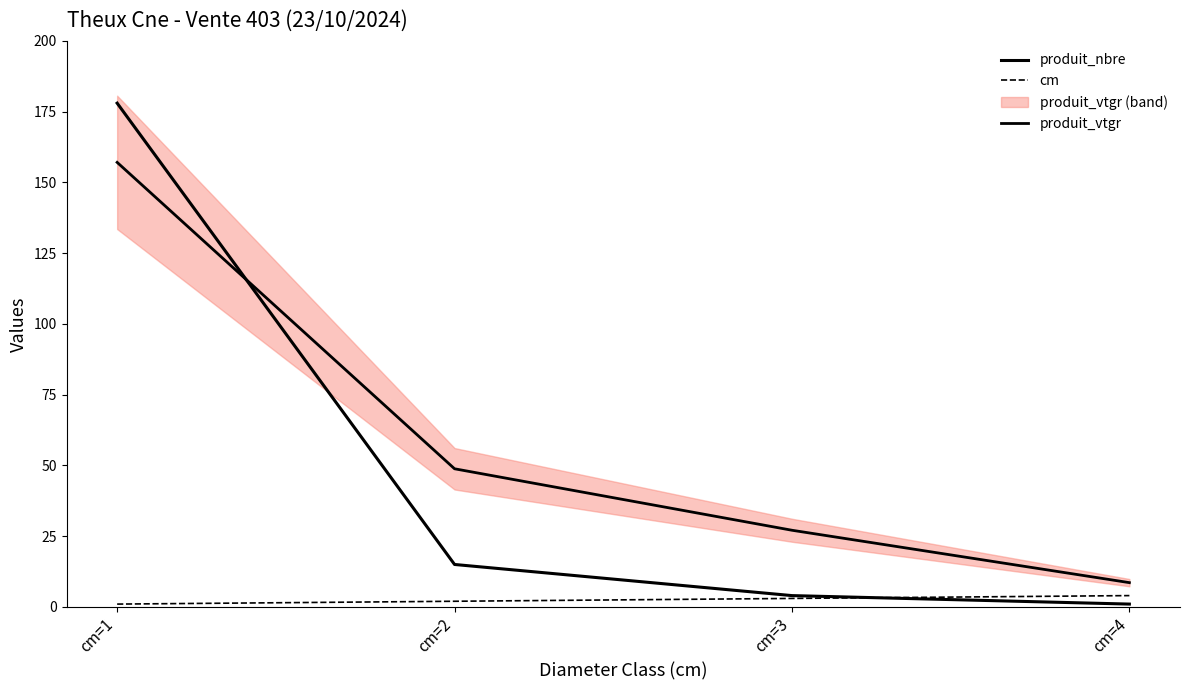

True or false: produit_nbre has a value of 6.1 at cm=3.

False